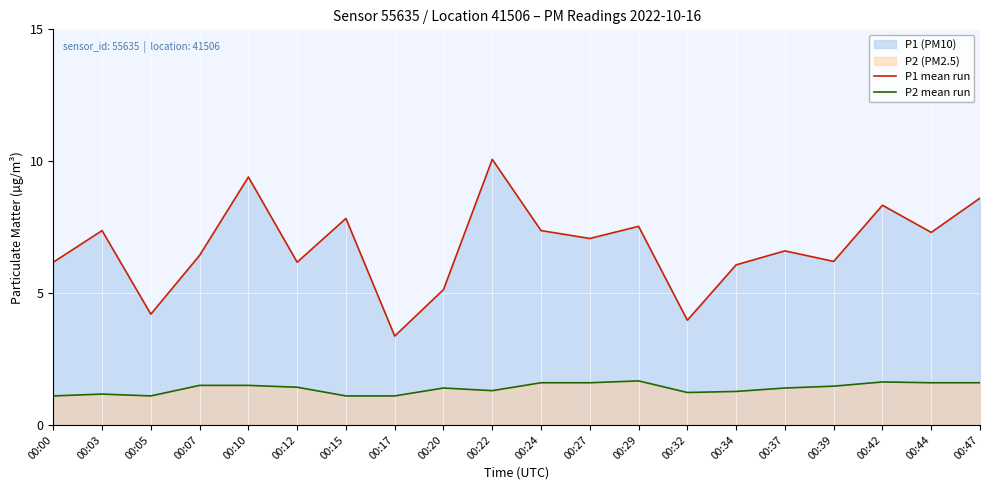

How many values in the P1 mean run series are below 7?

10